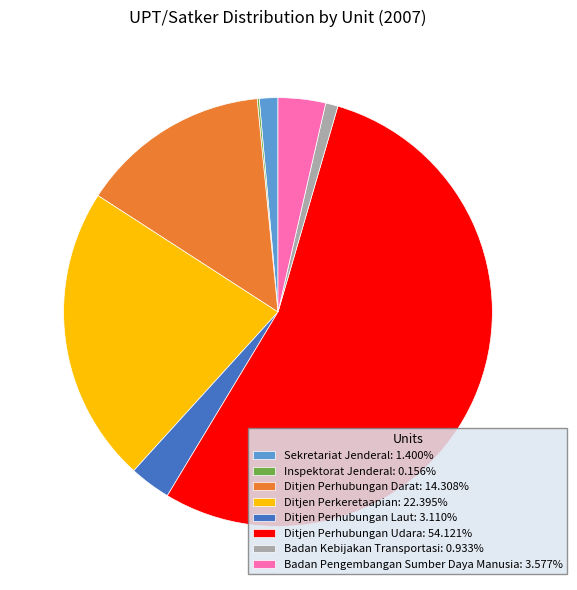

Is there a majority slice in this chart?

Yes